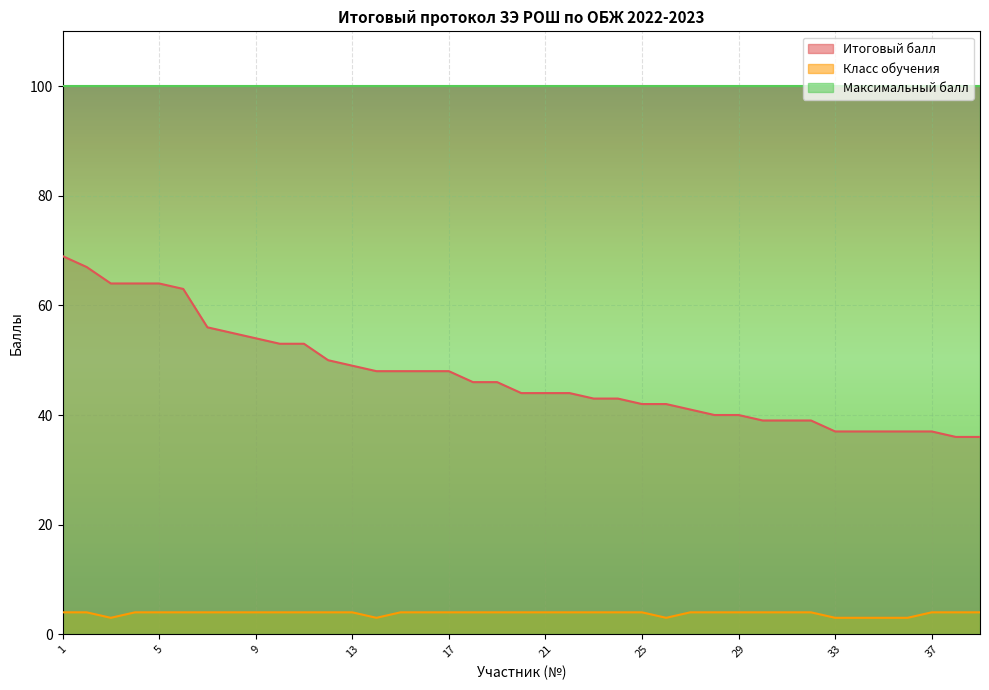

What is the difference between the maximum and minimum values in the Итоговый балл series?

33